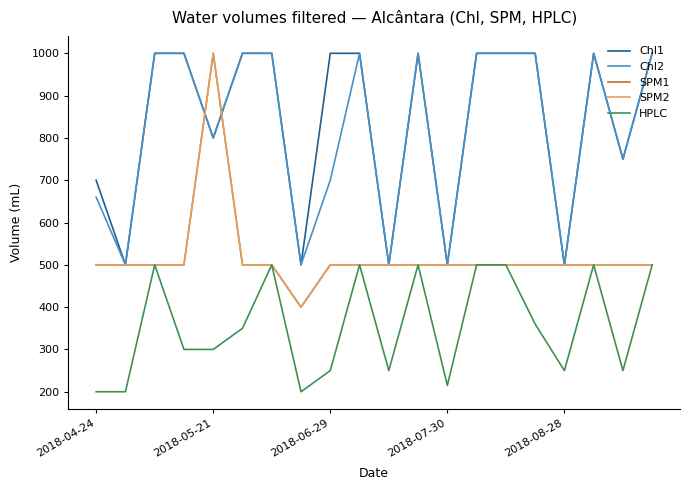

What is the difference between the second highest and minimum values in the SPM2 series?

100